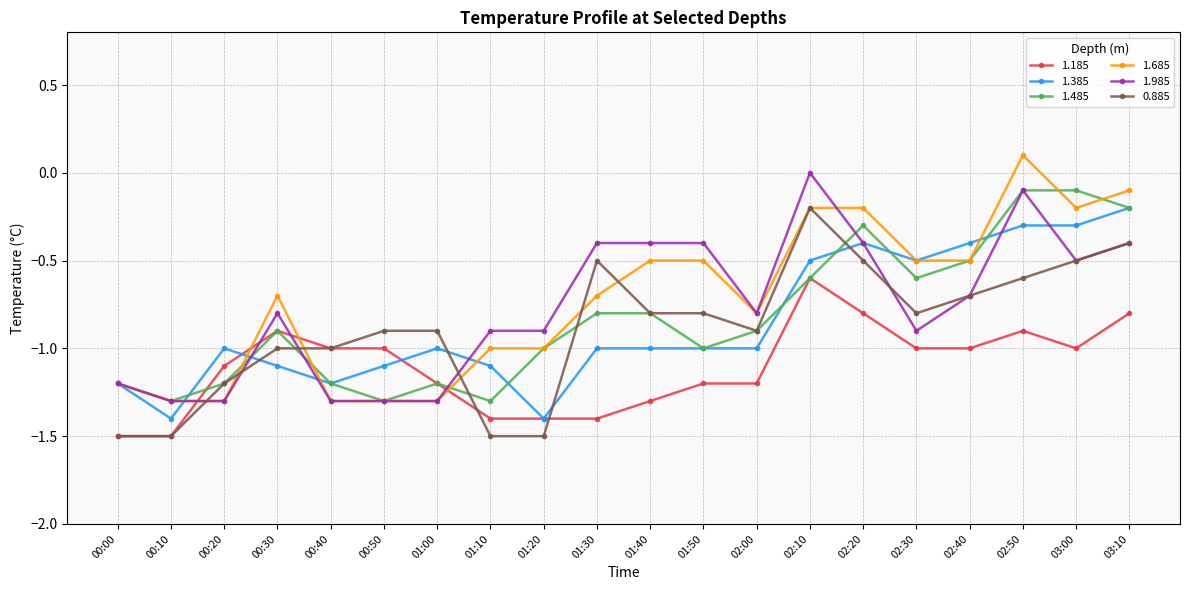

Reading right to left, what are all the values shown in this chart?

1.185: -0.8	-1.0	-0.9	-1.0	-1.0	-0.8	-0.6	-1.2	-1.2	-1.3	-1.4	-1.4	-1.4	-1.2	-1.0	-1.0	-0.9	-1.1	-1.5	-1.5
1.385: -0.2	-0.3	-0.3	-0.4	-0.5	-0.4	-0.5	-1.0	-1.0	-1.0	-1.0	-1.4	-1.1	-1.0	-1.1	-1.2	-1.1	-1.0	-1.4	-1.2
1.485: -0.2	-0.1	-0.1	-0.5	-0.6	-0.3	-0.6	-0.9	-1.0	-0.8	-0.8	-1.0	-1.3	-1.2	-1.3	-1.2	-0.9	-1.2	-1.3	-1.2
1.685: -0.1	-0.2	0.1	-0.5	-0.5	-0.2	-0.2	-0.8	-0.5	-0.5	-0.7	-1.0	-1.0	-1.3	-1.3	-1.3	-0.7	-1.3	-1.3	-1.2
1.985: -0.4	-0.5	-0.1	-0.7	-0.9	-0.4	0.0	-0.8	-0.4	-0.4	-0.4	-0.9	-0.9	-1.3	-1.3	-1.3	-0.8	-1.3	-1.3	-1.2
0.885: -0.4	-0.5	-0.6	-0.7	-0.8	-0.5	-0.2	-0.9	-0.8	-0.8	-0.5	-1.5	-1.5	-0.9	-0.9	-1.0	-1.0	-1.2	-1.5	-1.5